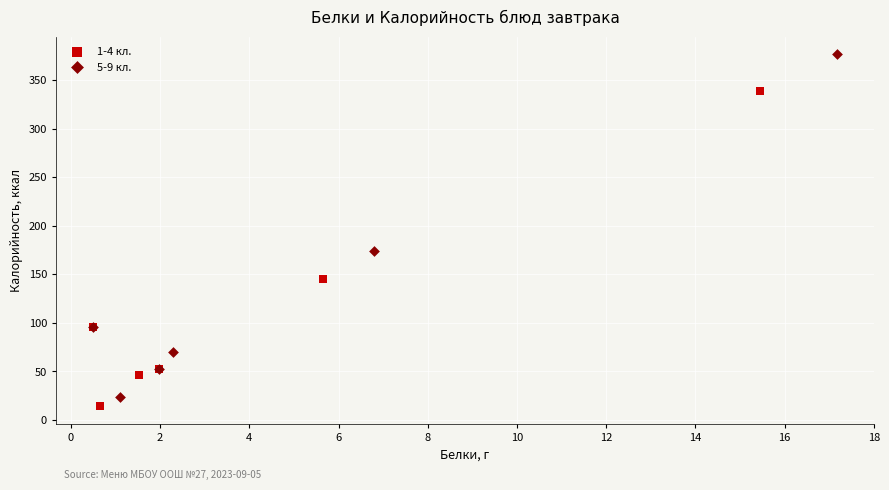

Which series reaches the maximum Y coordinate?

5-9 кл.